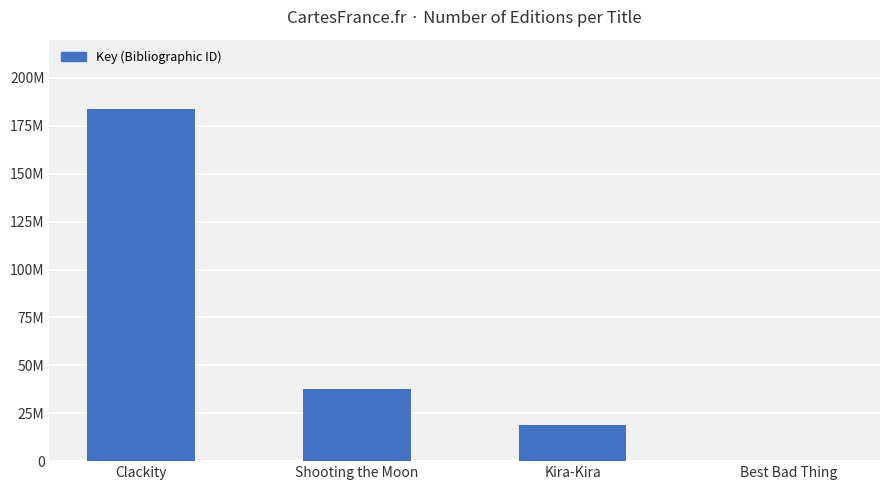

What is the change in value from Clackity to Best Bad Thing?

-183544827